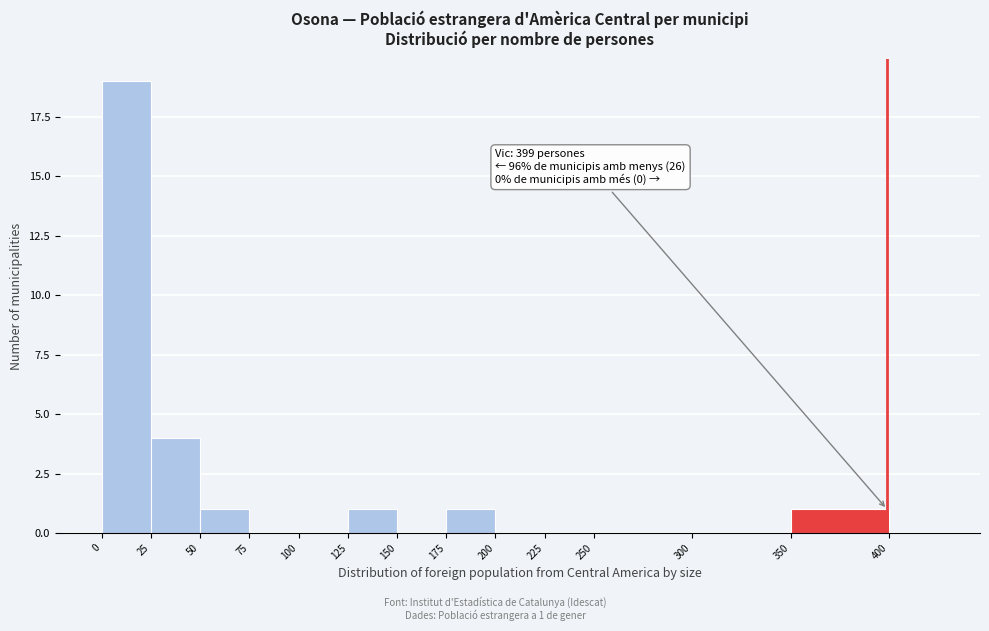

Which range on the x-axis has the tallest bar?

0 to 25